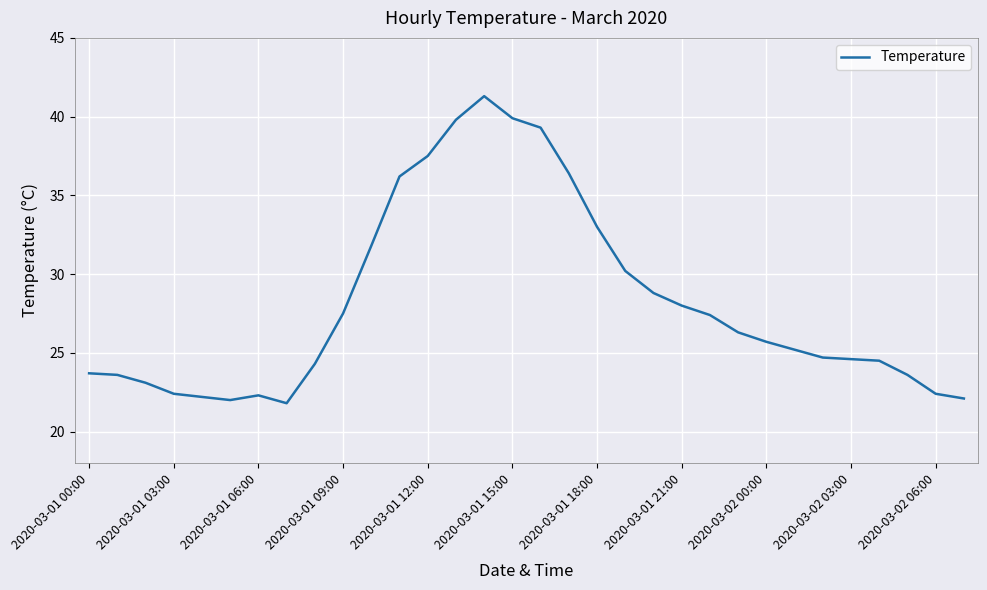

Is this an area chart (filled region under the line)?

No